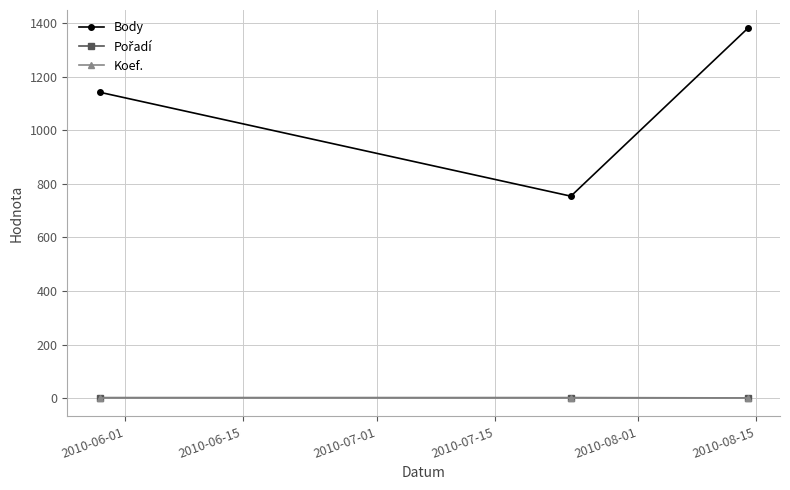

Which series has the largest range (max minus min)?

Body